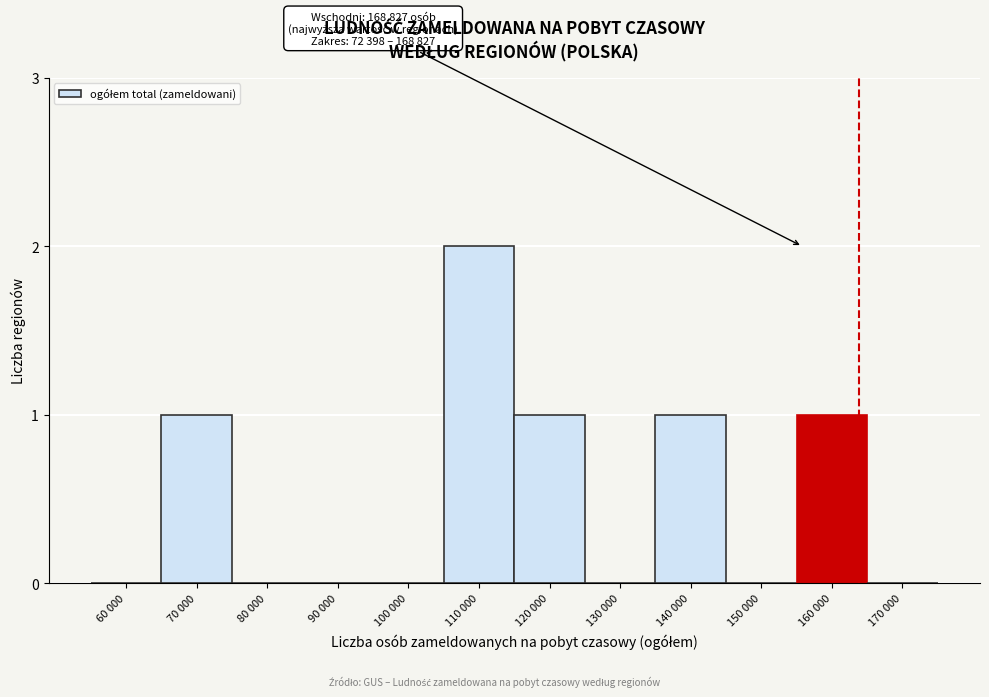

Reading left to right, what are all the values shown in this chart?

60 000=0	70 000=1	80 000=0	90 000=0	100 000=0	110 000=2	120 000=1	130 000=0	140 000=1	150 000=0	160 000=1	170 000=0